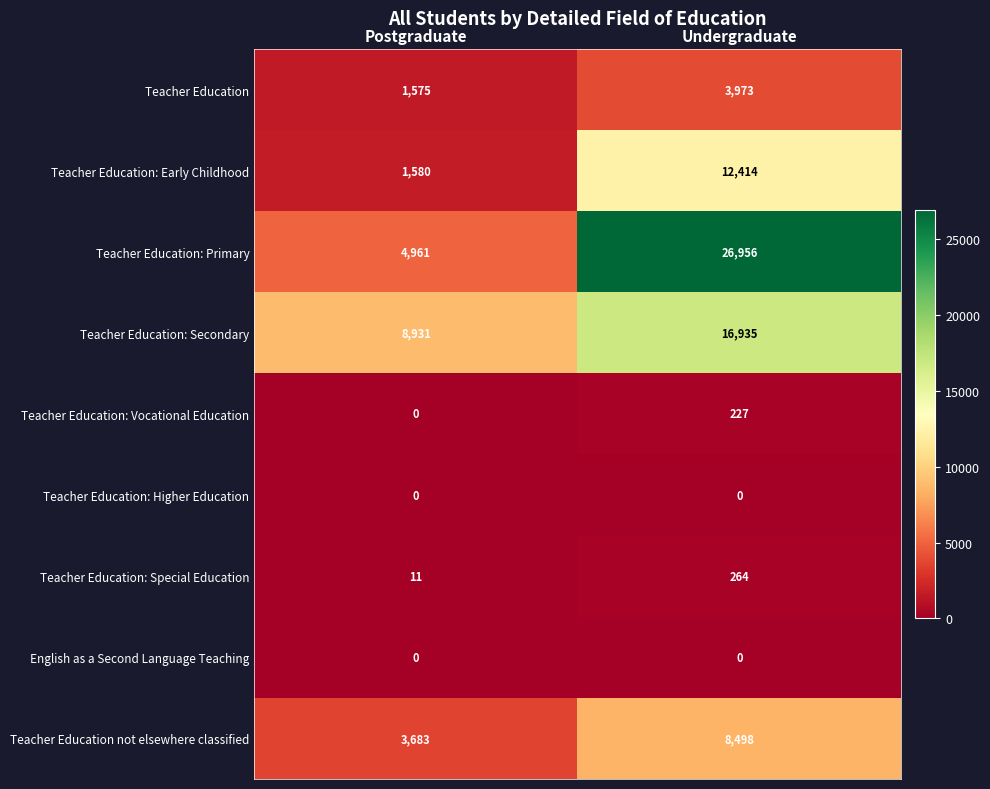

Reading left to right, list all the values displayed in this chart.

Teacher Education: 1575	3973
Teacher Education: Early Childhood: 1580	12414
Teacher Education: Primary: 4961	26956
Teacher Education: Secondary: 8931	16935
Teacher Education: Vocational Education: 0	227
Teacher Education: Higher Education: 0	0
Teacher Education: Special Education: 11	264
English as a Second Language Teaching: 0	0
Teacher Education not elsewhere classified: 3683	8498